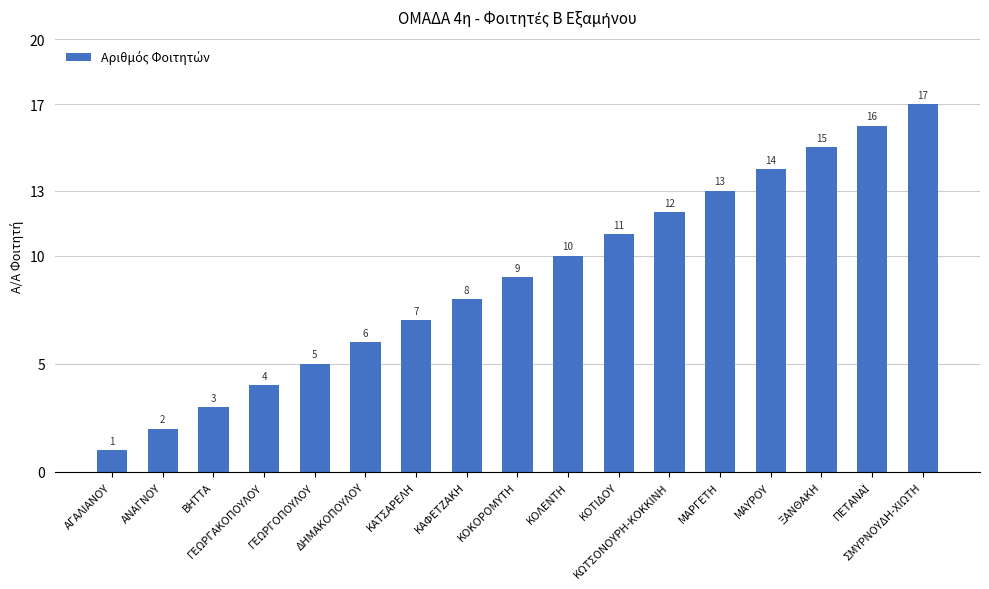

What is the average value?

9